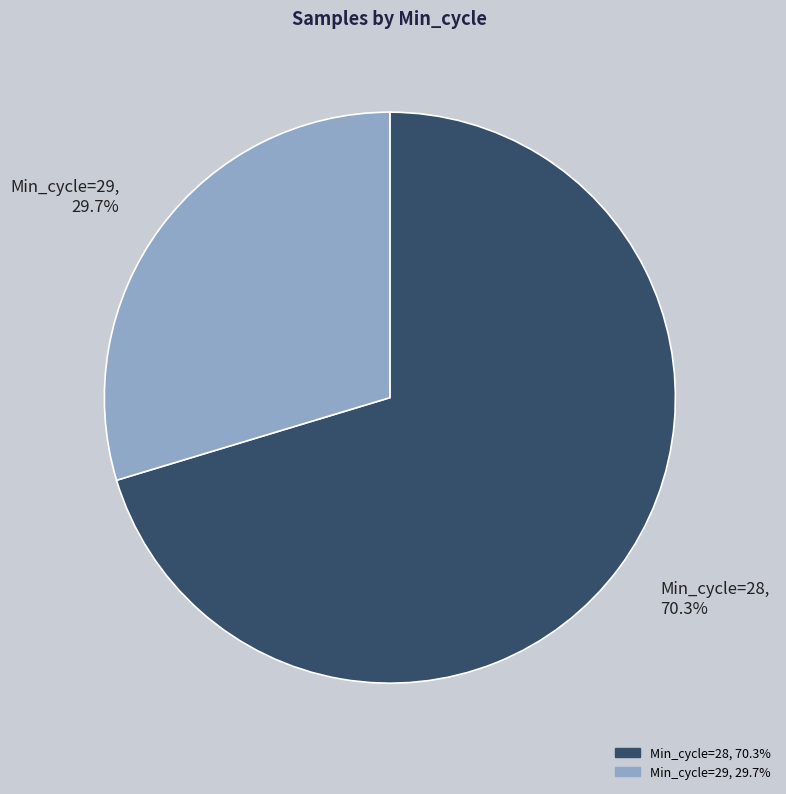

Which slice is the largest?

Min_cycle=28, 70.3%